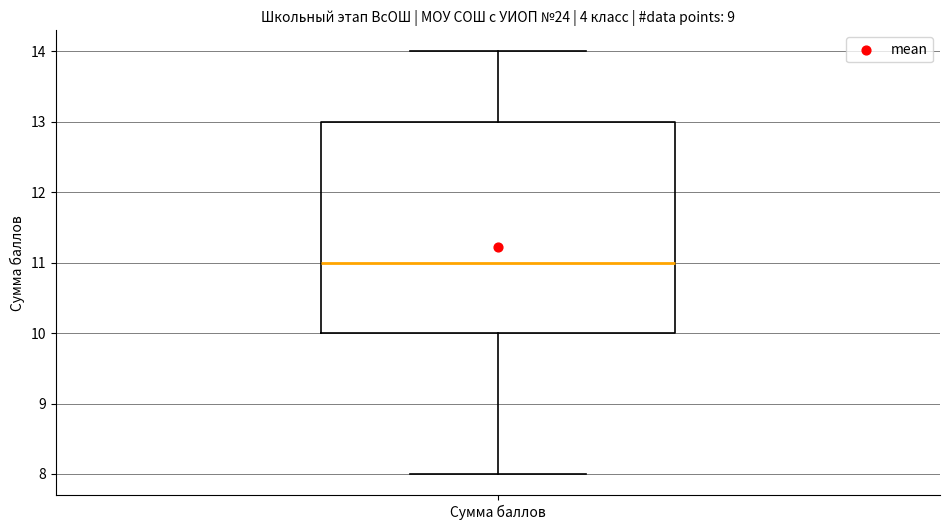

Transcribe this box plot: give where the median line is, the range the box spans, and where the two whiskers end, as read against the y-axis. The values are not printed on the chart, so give them approximately, as read against the axis.

median 11, box 10 to 13, whiskers 8 to 14